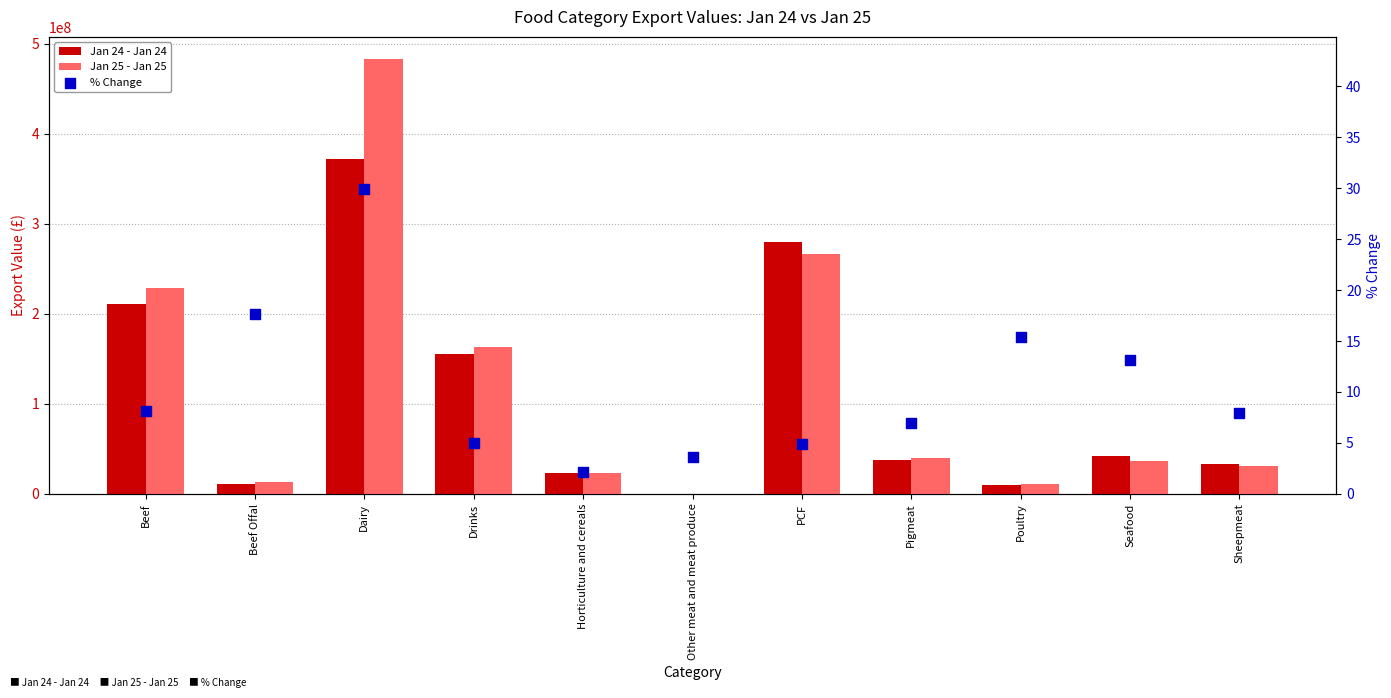

Which series contains the highest Y value?

Jan 25 - Jan 25